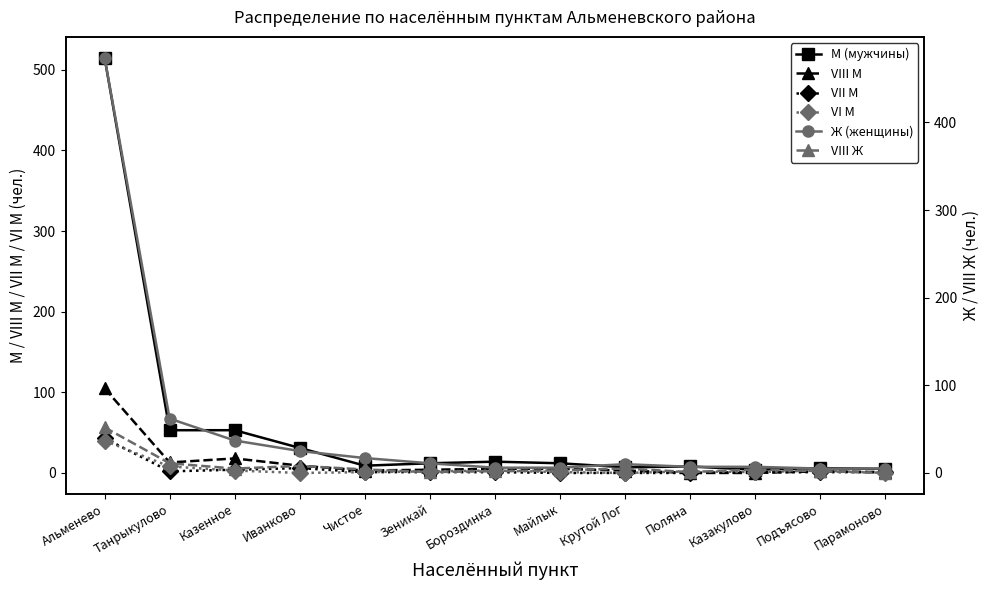

At which category is the sum across all series the highest?

Альменево